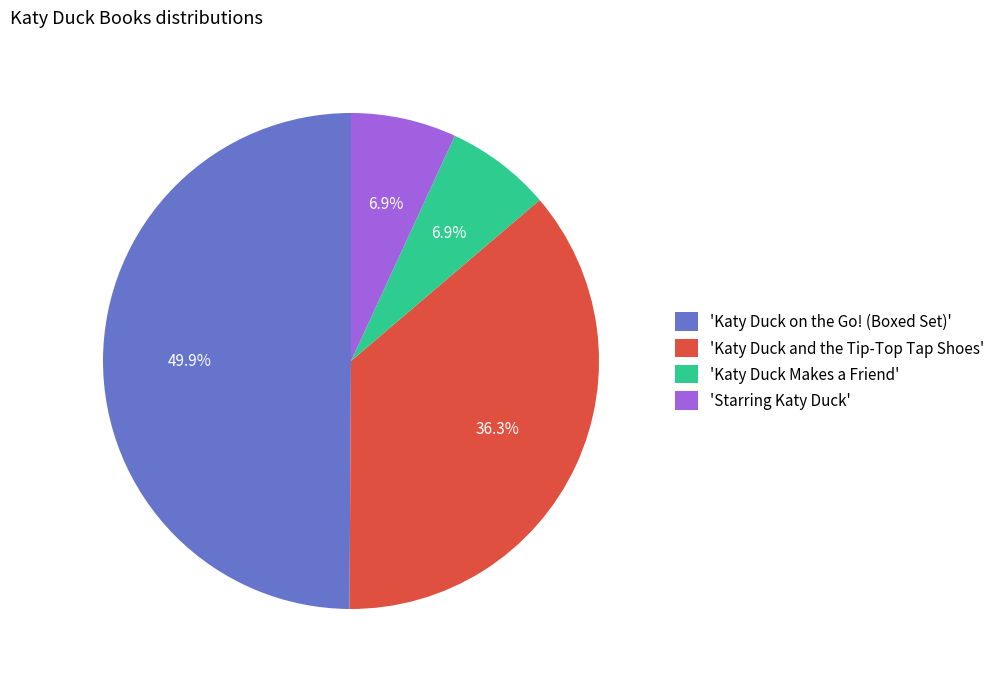

Does 'Starring Katy Duck' represent more than half of the total?

No